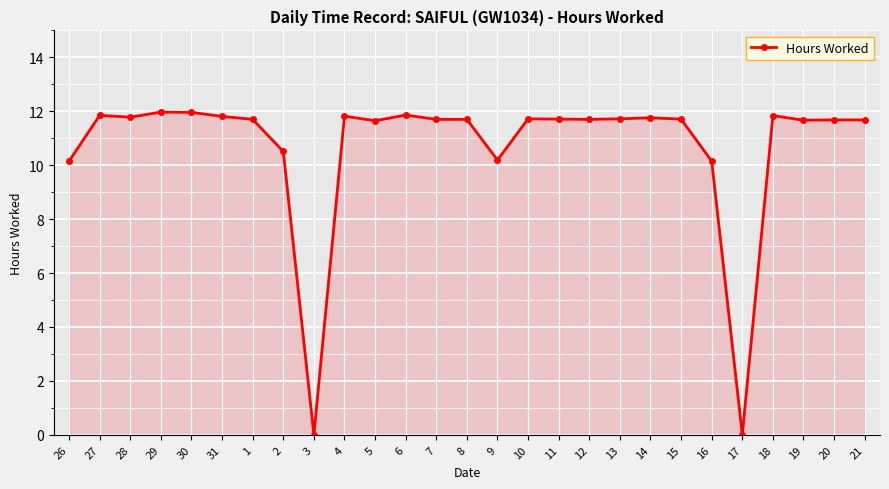

What is the label of the 20th point from the right?

2